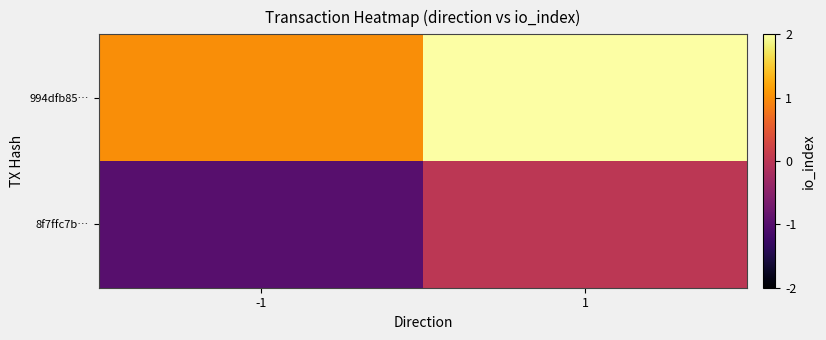

Count the number of categories in the chart.

2